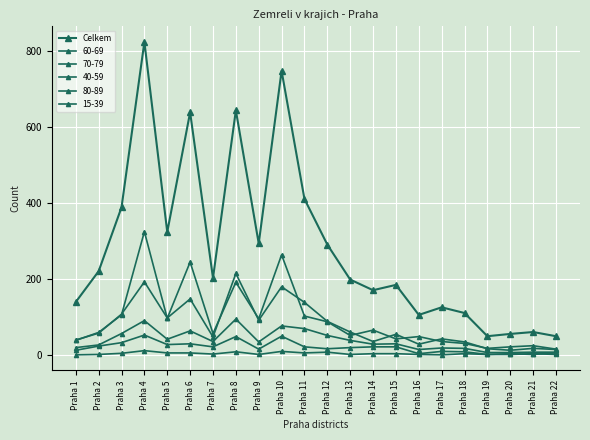

How many categories are shown in the chart?

22